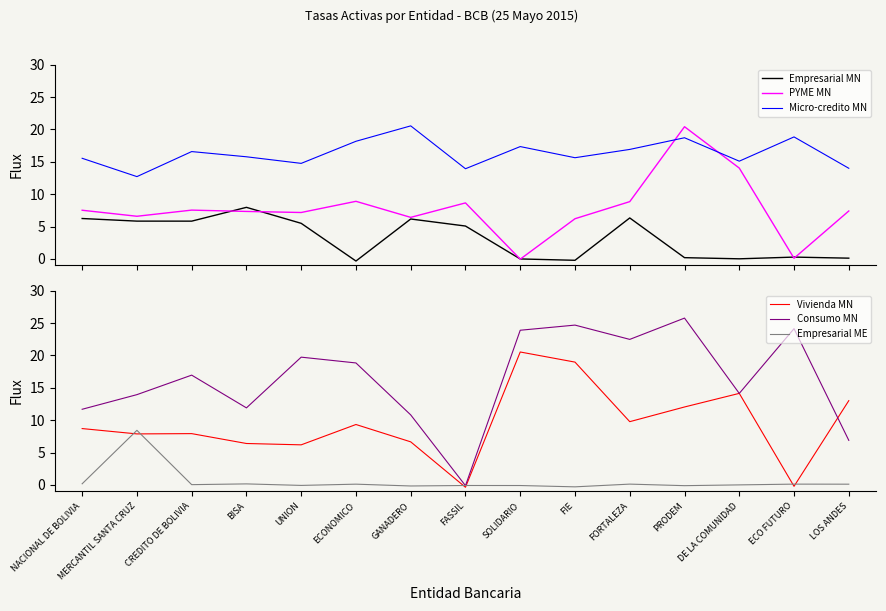

At LOS ANDES, list the series in order from largest to smallest.

Micro-credito MN, Vivienda MN, PYME MN, Consumo MN, Empresarial MN, Empresarial ME